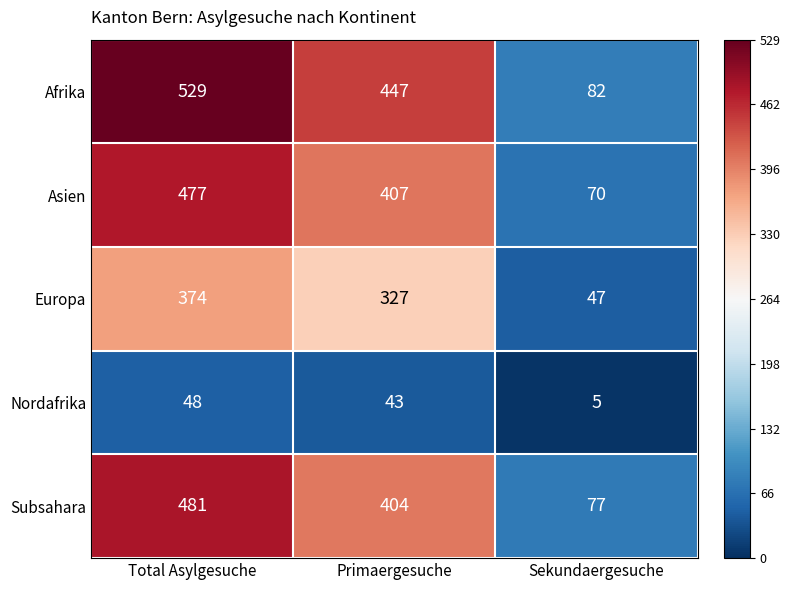

How many series are shown in this chart?

5